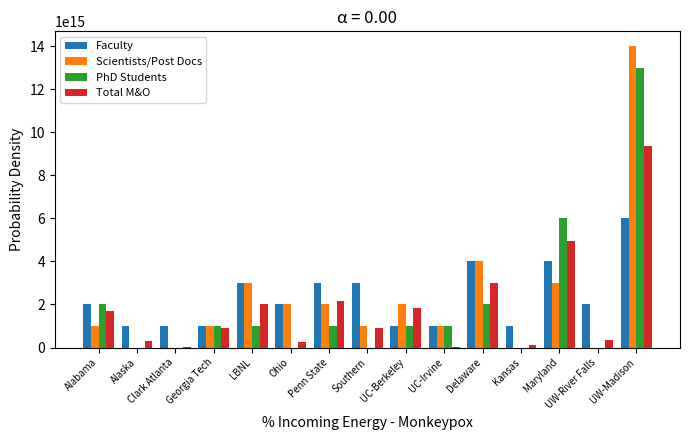

Is the value of Total M&O at Penn State greater than the value of Scientists/Post Docs at UW-Madison?

No